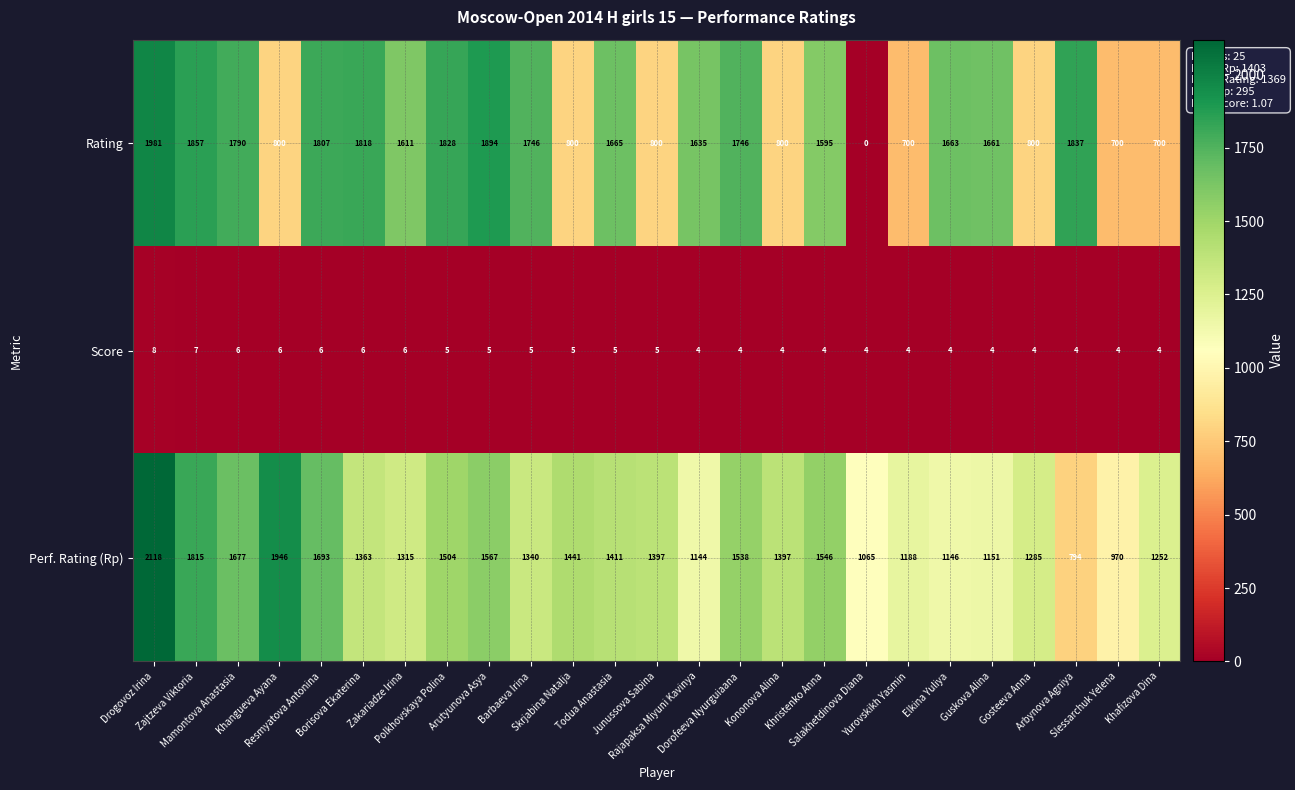

Which label corresponds to the smallest value in the chart?

Salakhetdinova Diana